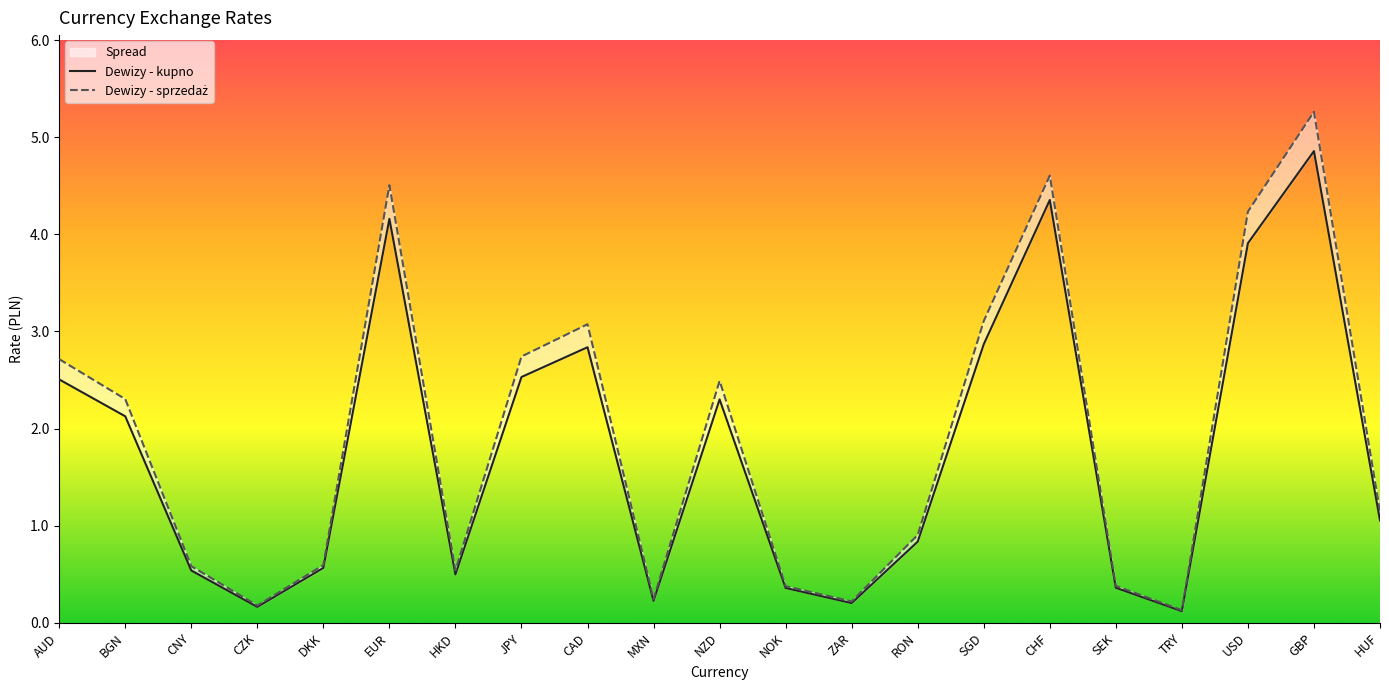

What is the label of the 2nd point from the right?

GBP